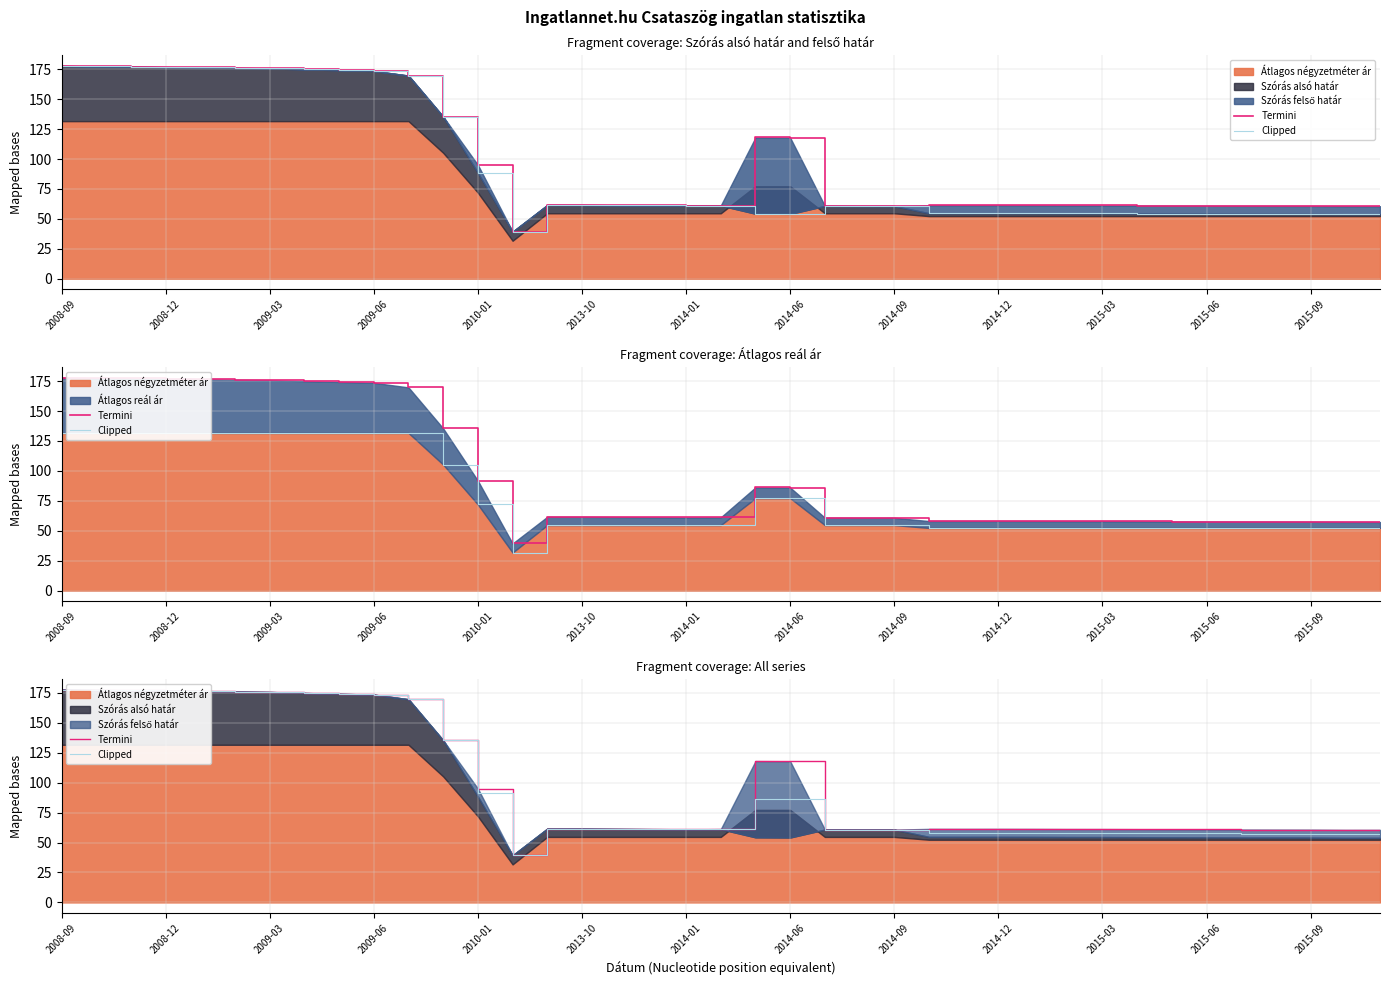

True or false: Clipped and Termini intersect in this chart.

False